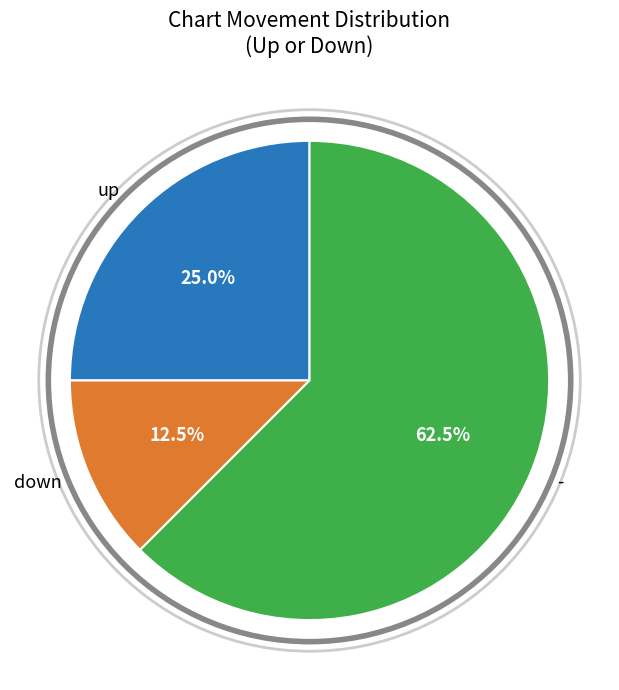

Which category has the smallest portion of the pie?

down